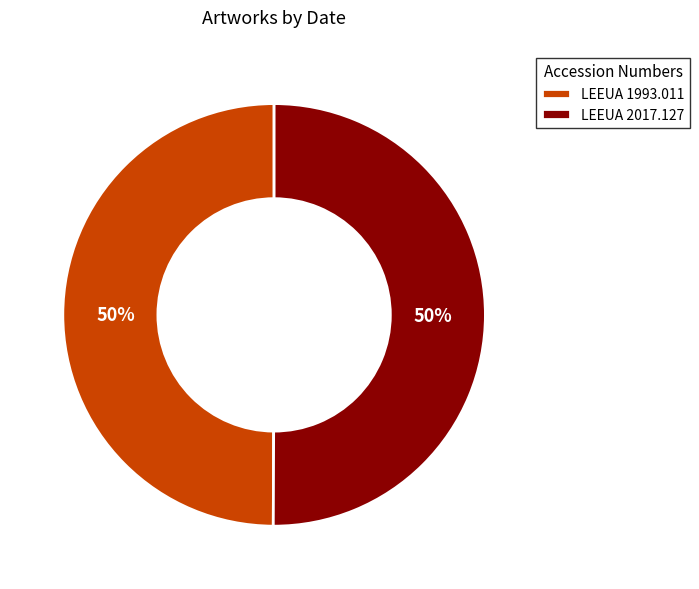

To the nearest percent, what portion does LEEUA 2017.127 represent?

50%